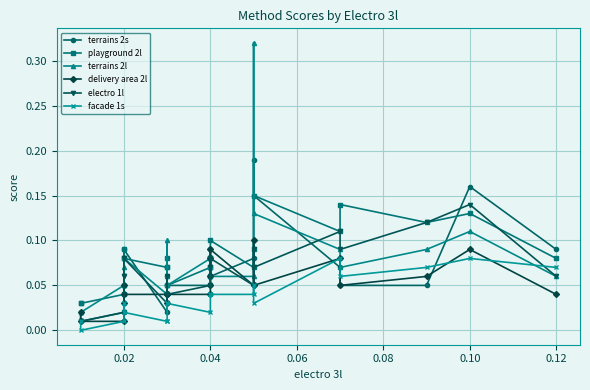

What is the difference between the second highest and second lowest values in the facade 1s series?

0.1